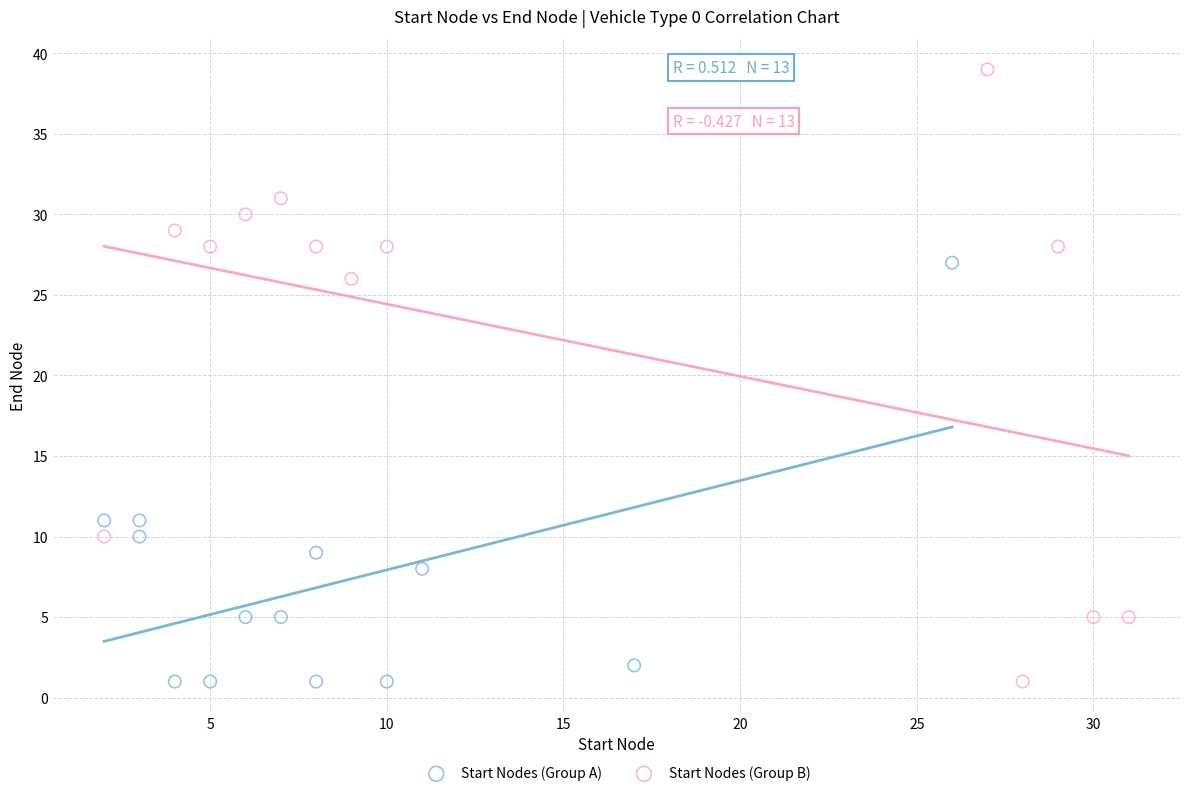

Which series reaches the maximum Y coordinate?

Start Nodes (Group B)